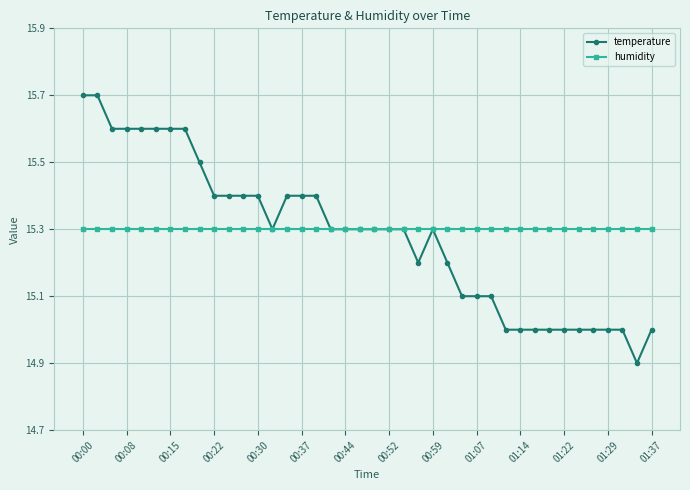

At how many categories does at least one series exceed 15?

40